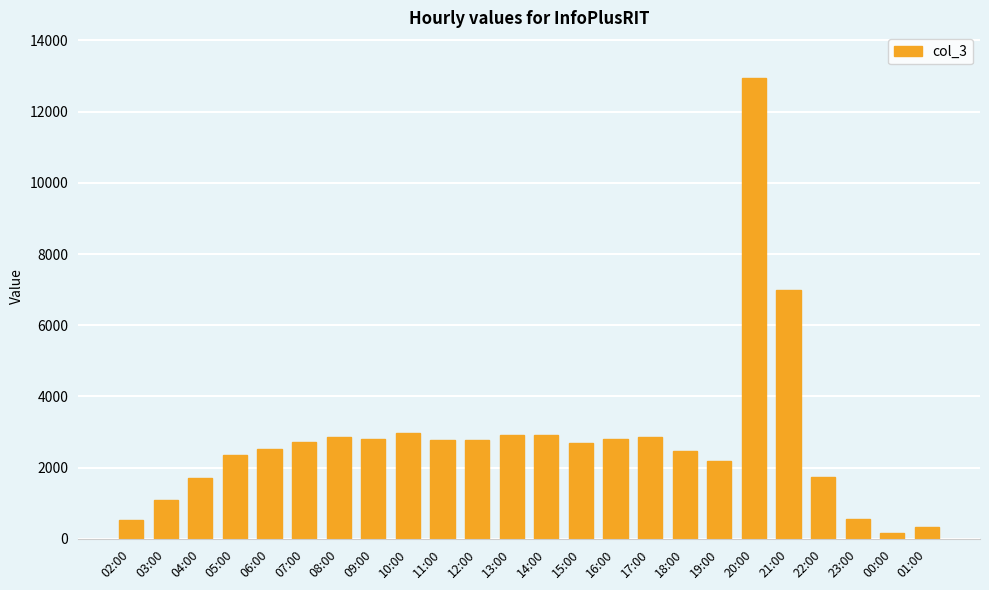

How many distinct data groups are displayed?

1